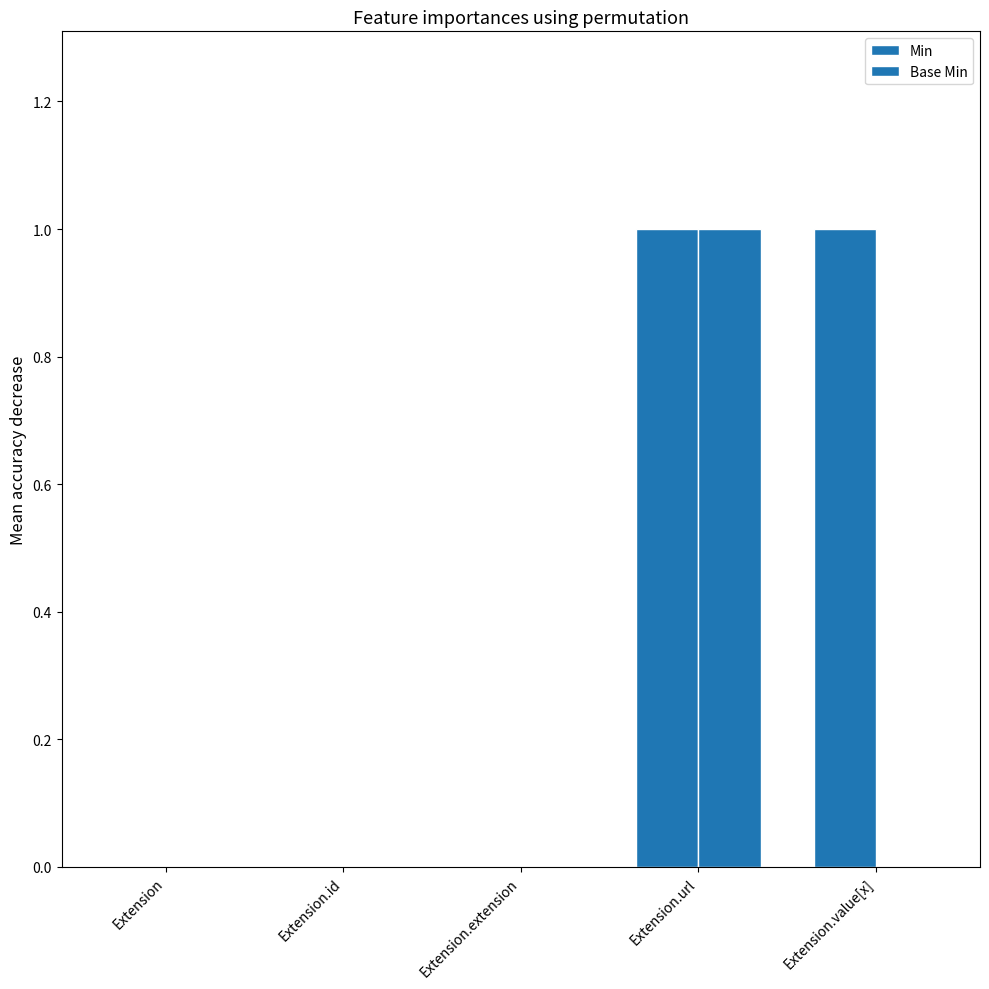

How many groups of bars are there?

5